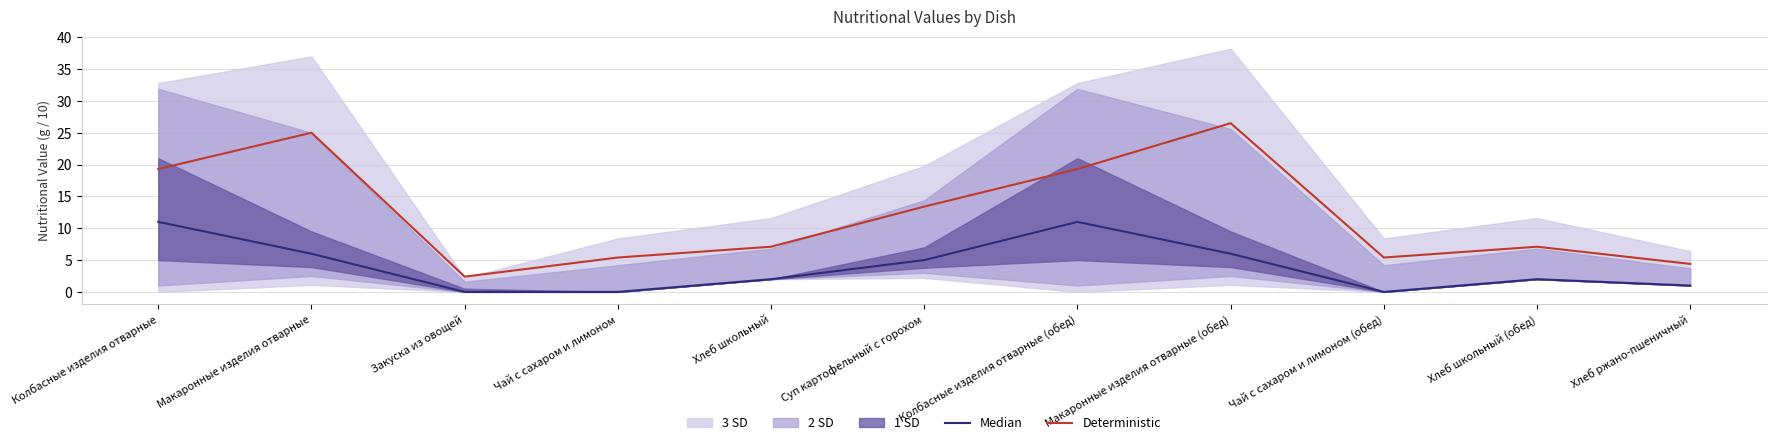

At how many categories does at least one series exceed 14?

4